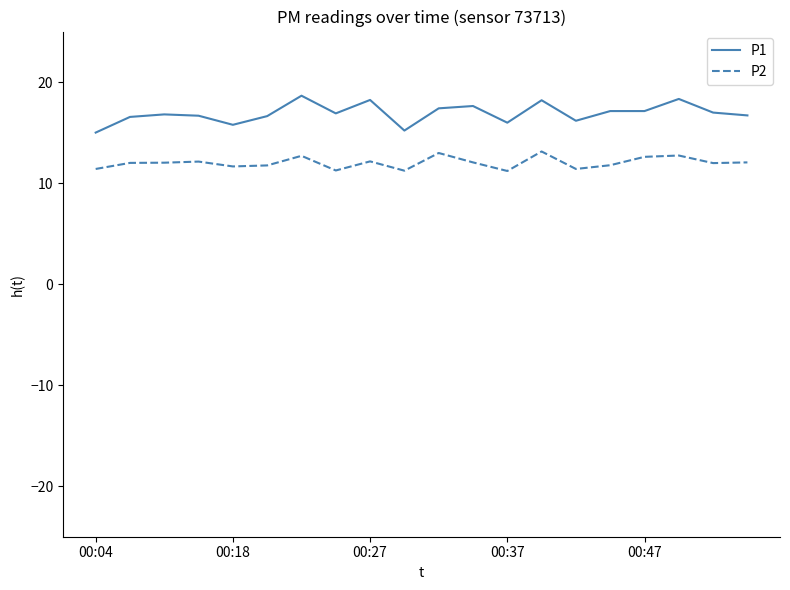

Which series has the largest total across all categories?

P1